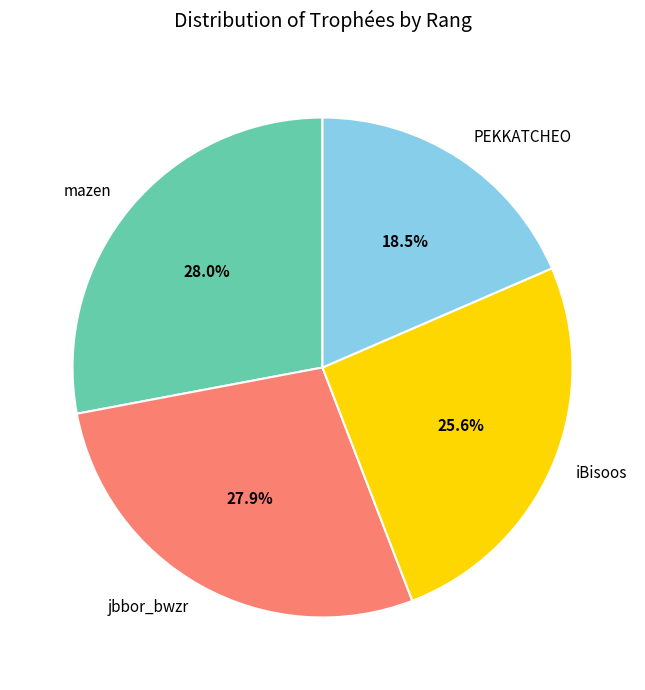

Does mazen represent more than half of the total?

No